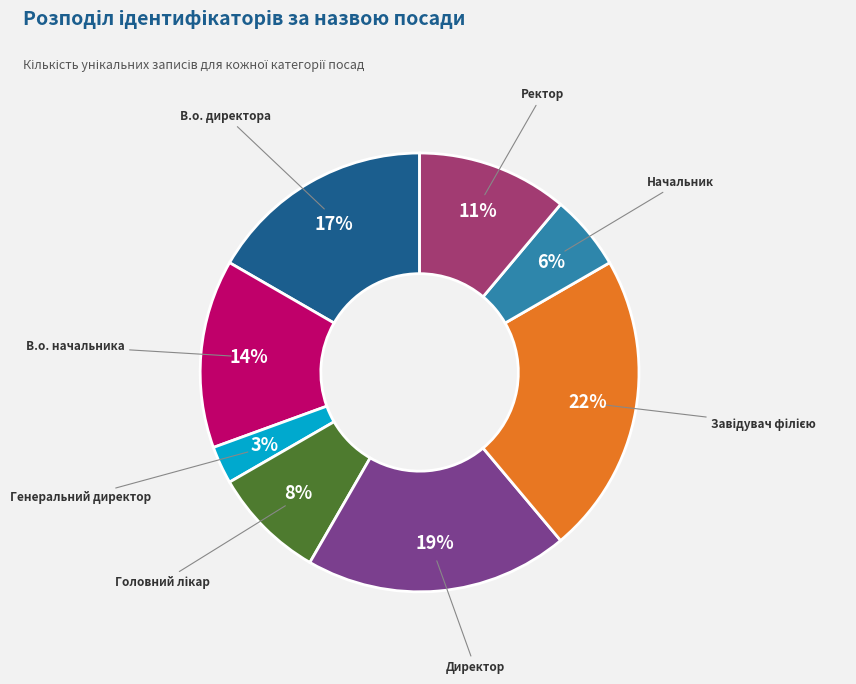

Count the number of slices in the pie.

8